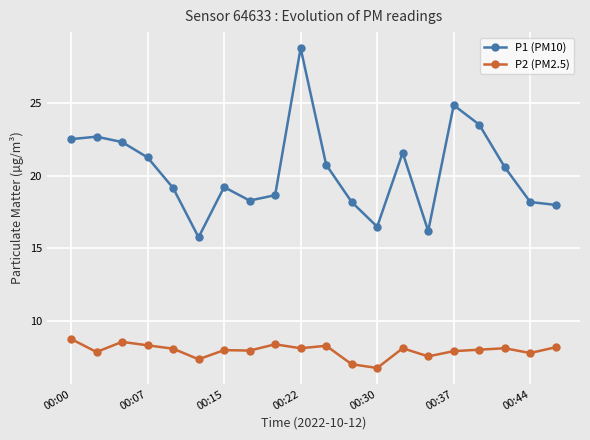

How many series are shown in this chart?

2